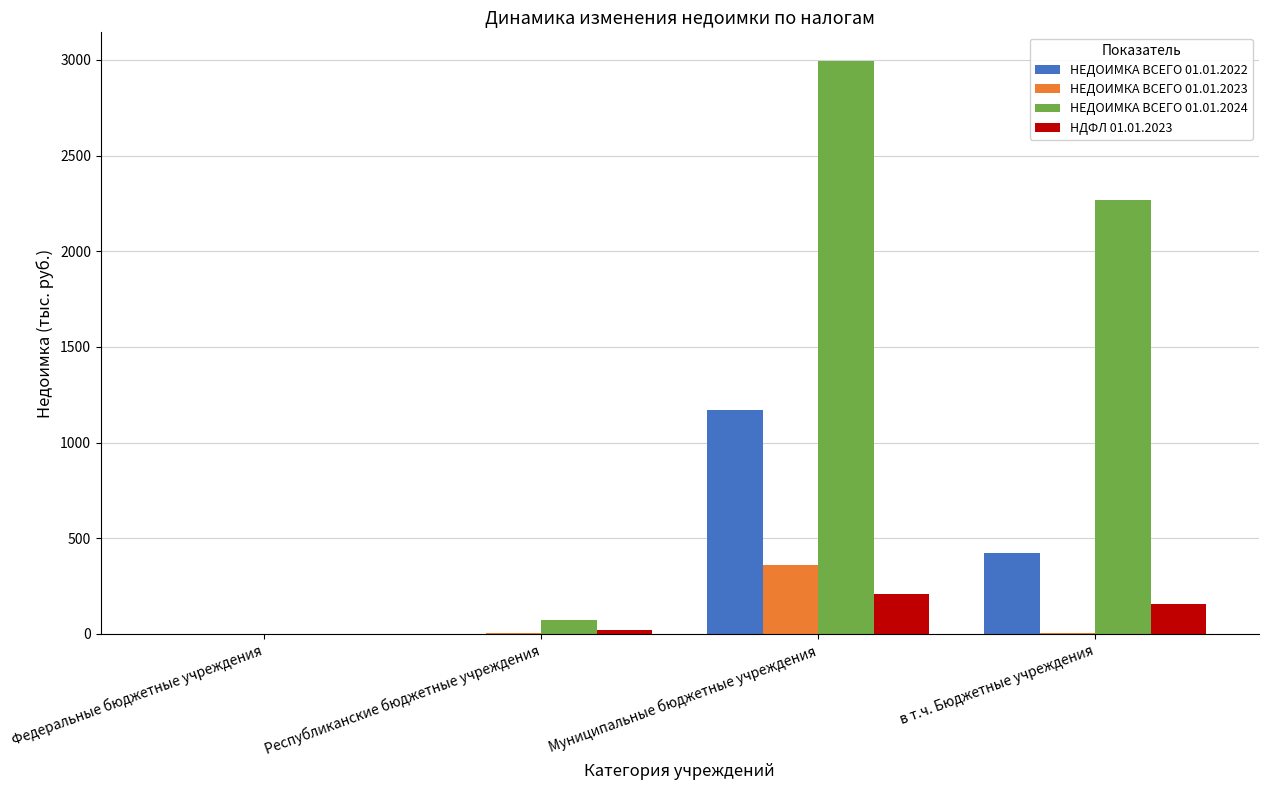

What is the maximum value for НЕДОИМКА ВСЕГО 01.01.2023?

357.4